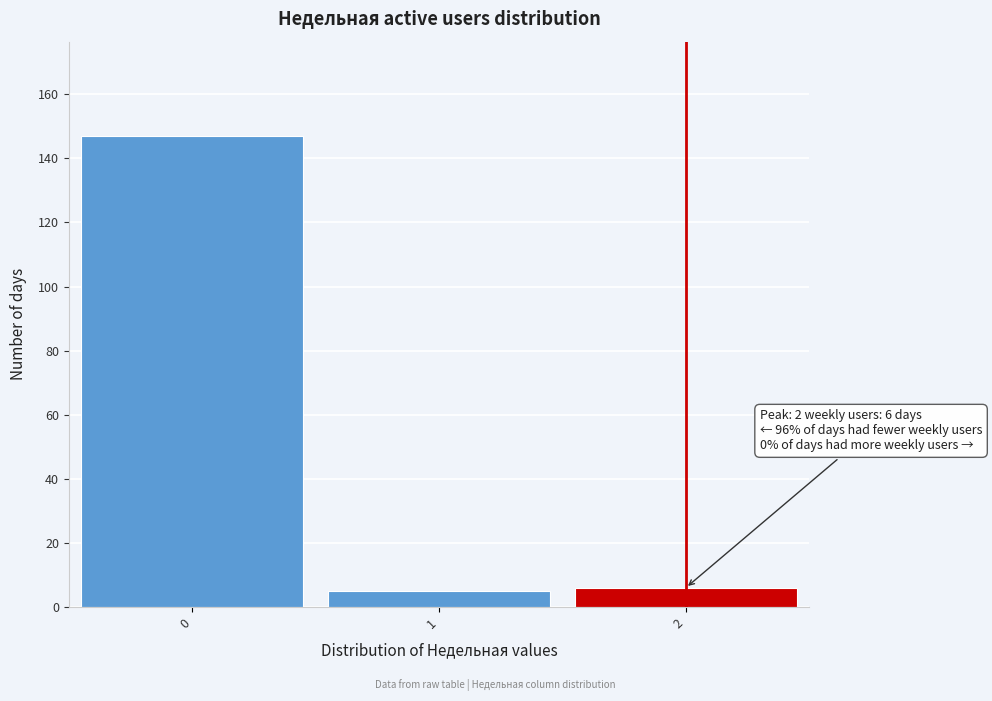

Over which range of the x-axis is the bar tallest?

-0.5 to 0.5